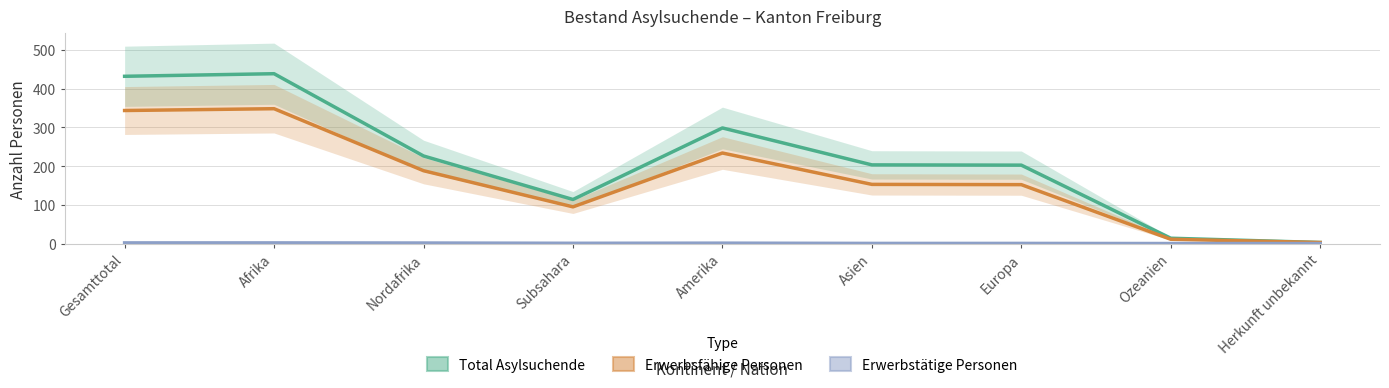

Which label corresponds to the smallest value in the chart?

Ozeanien